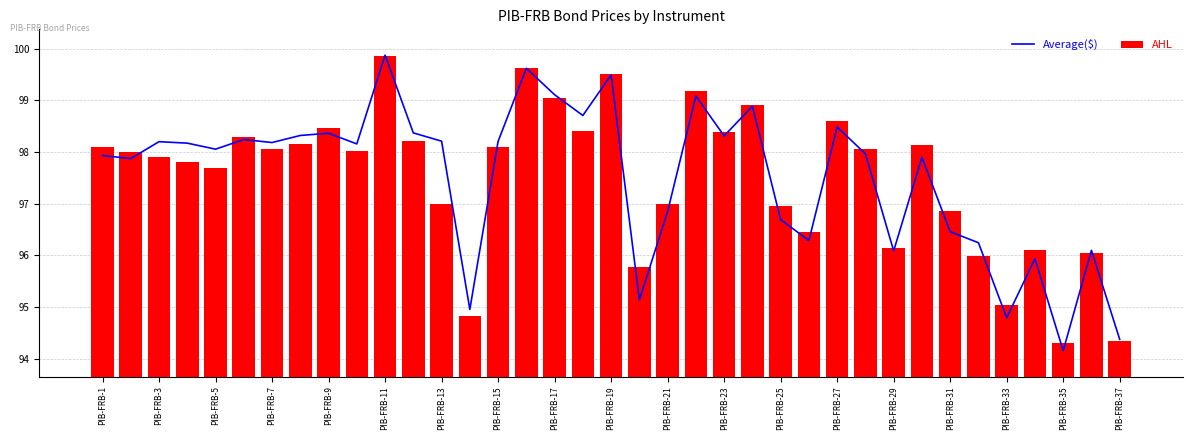

List the series in order of their overall mean, lowest first.

AHL, Average($)